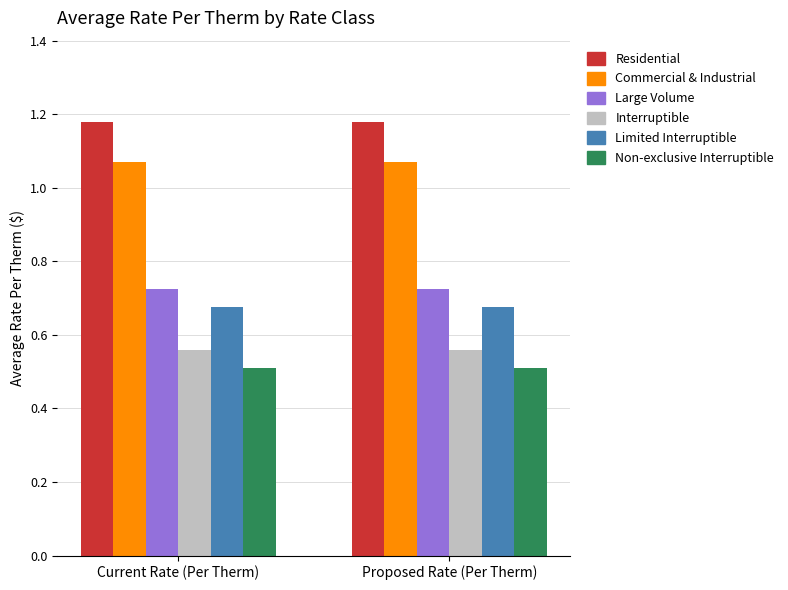

What is the smallest value displayed?

0.5